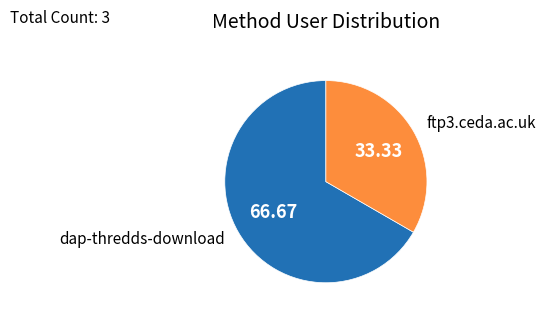

Does any single category account for the majority?

Yes